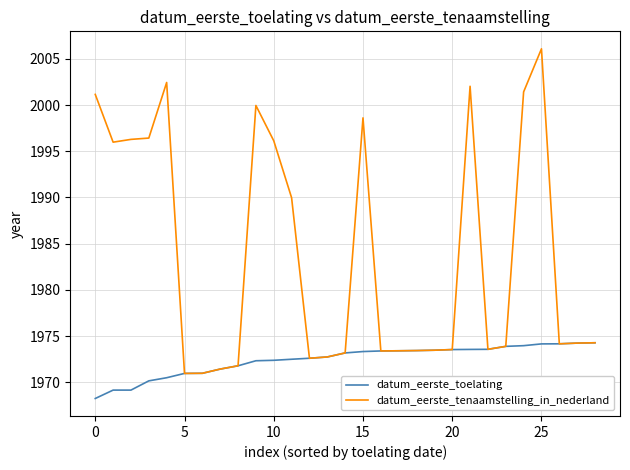

Which series has the widest spread of values?

datum_eerste_tenaamstelling_in_nederland